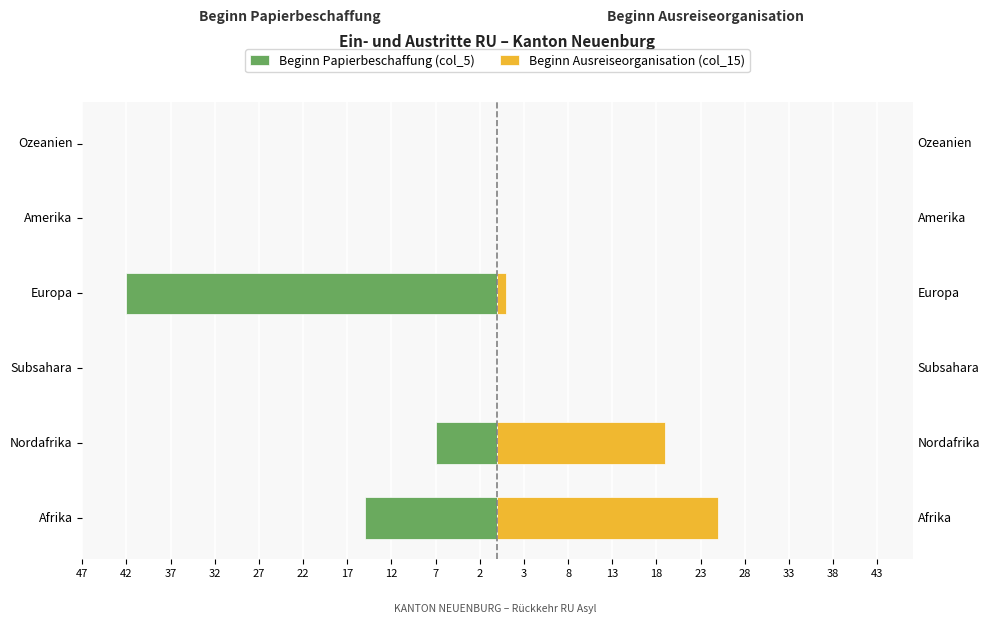

What is the value of the Beginn Papierbeschaffung (col_5) bar at the 4th from the left?

-42